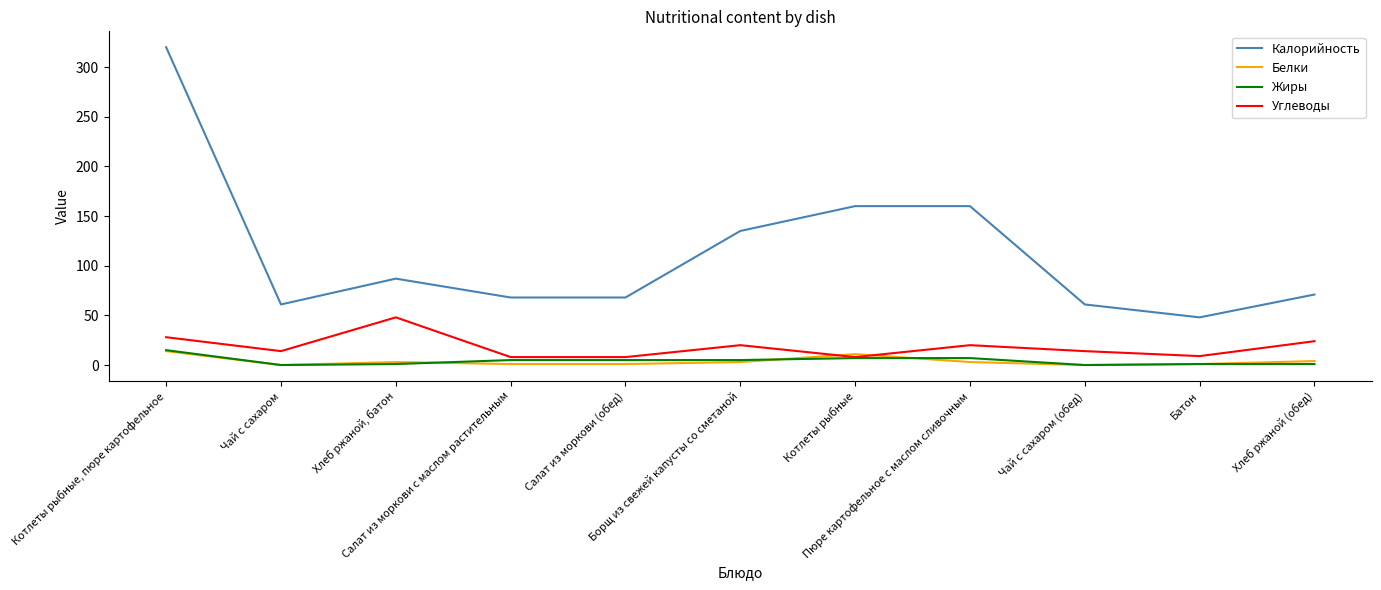

True or false: Жиры and Калорийность cross at least once.

False